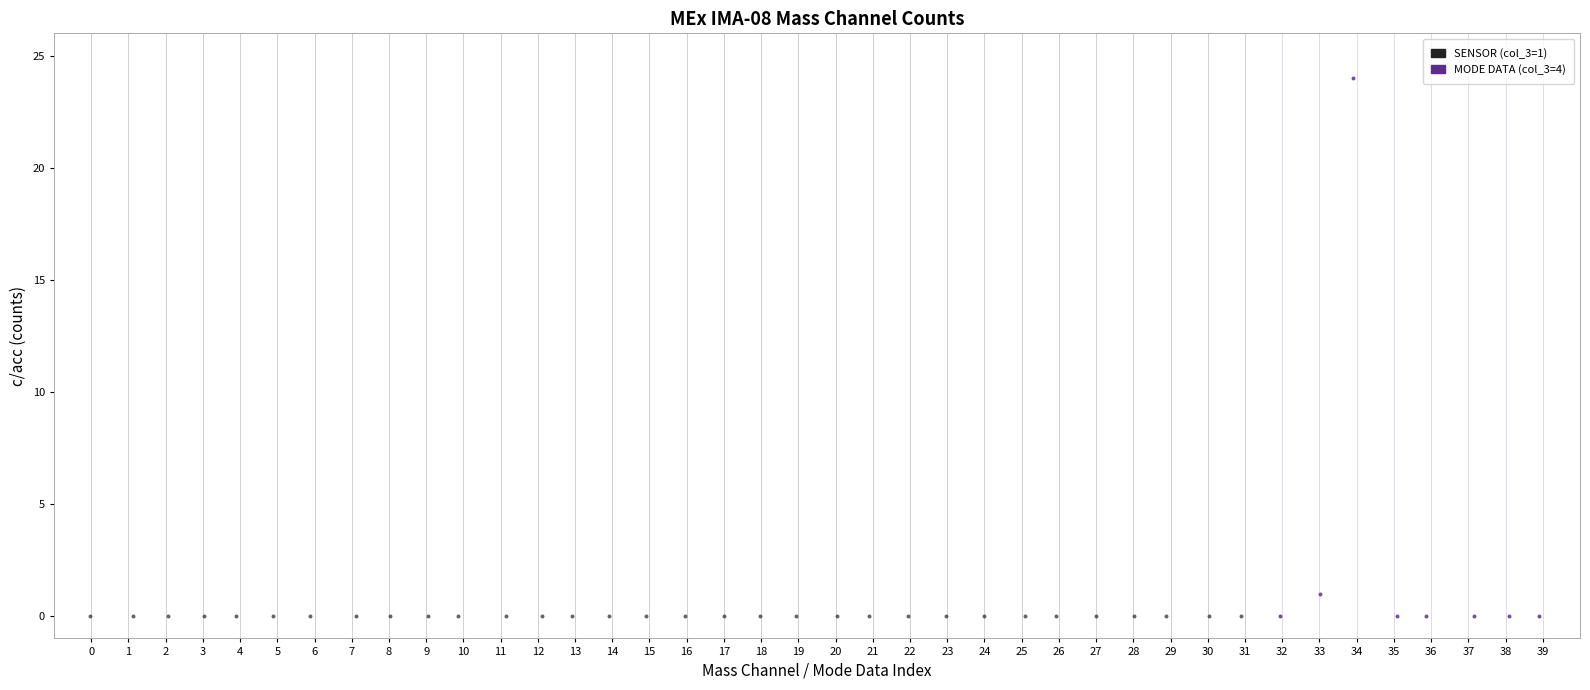

Which series has the largest Y range (max minus min)?

MODE DATA (col_3=4)